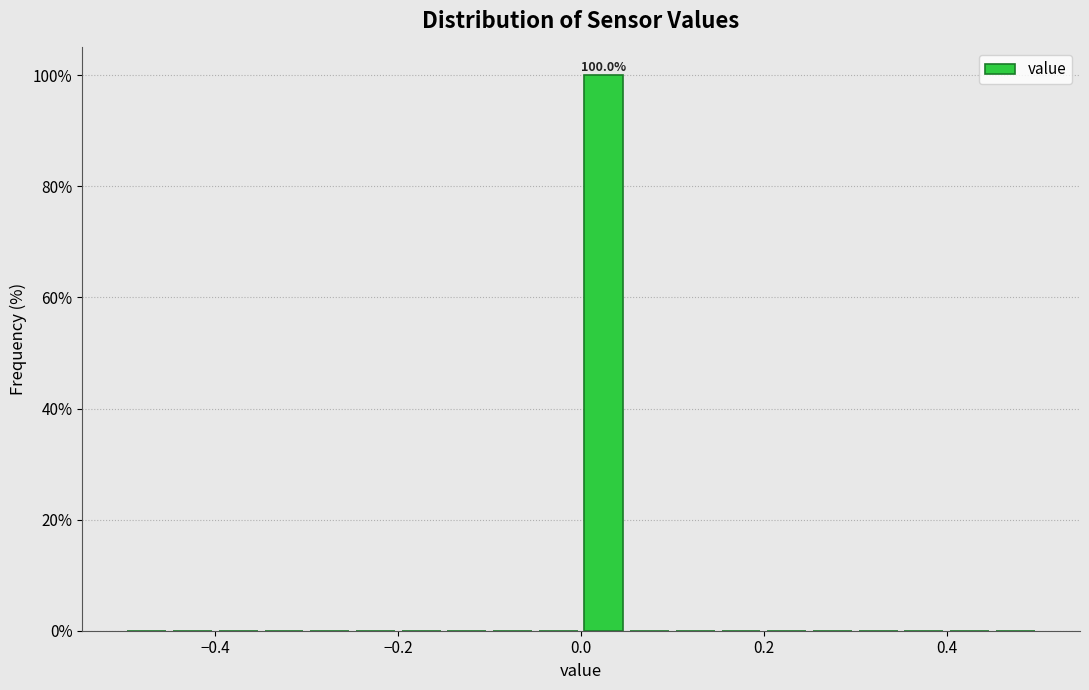

Around what value on the x-axis is the tallest bar? Give the approximate position of its centre, as read against the axis.

0.02